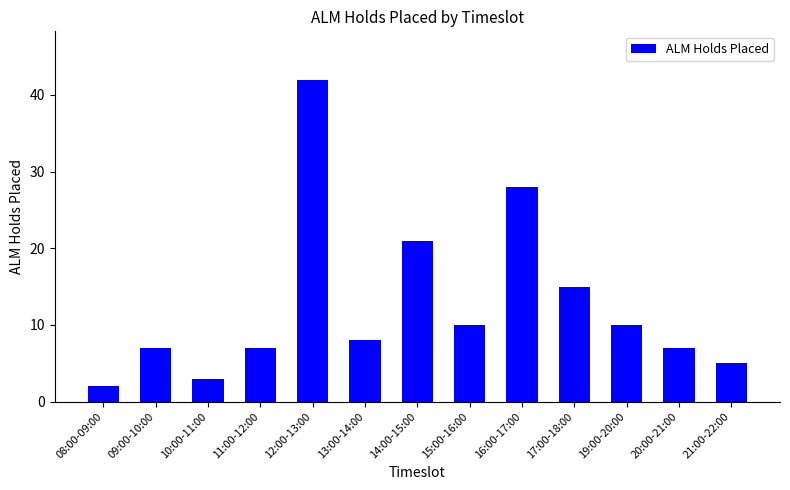

Reading left to right, what are all the values shown in this chart?

08:00-09:00=2	09:00-10:00=7	10:00-11:00=3	11:00-12:00=7	12:00-13:00=42	13:00-14:00=8	14:00-15:00=21	15:00-16:00=10	16:00-17:00=28	17:00-18:00=15	19:00-20:00=10	20:00-21:00=7	21:00-22:00=5